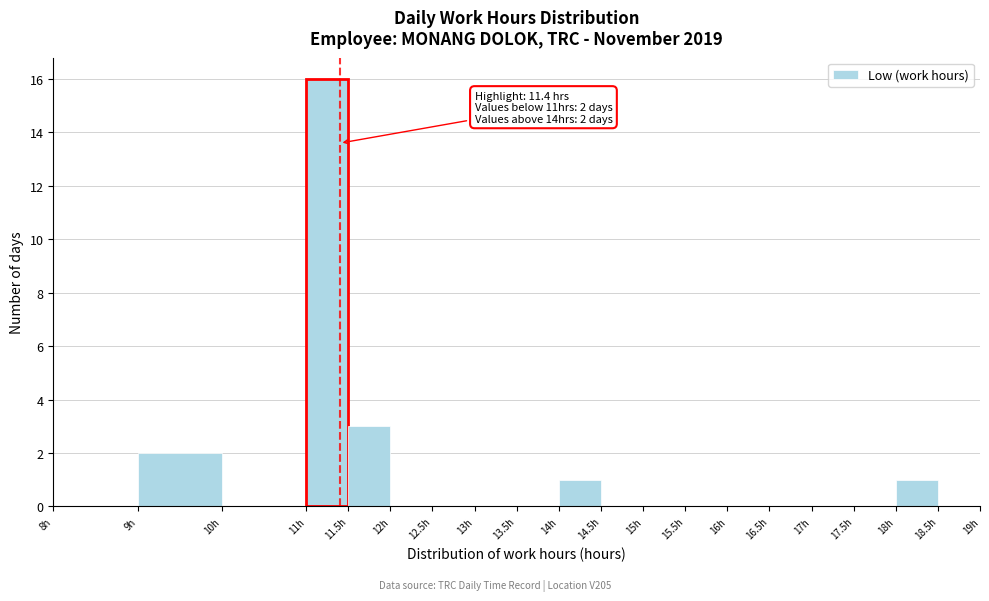

Over which range of the x-axis is the bar tallest?

11.0 to 11.5